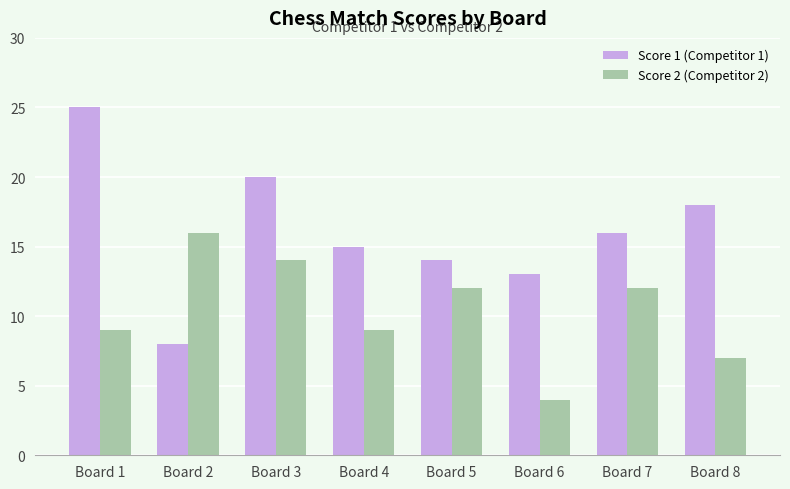

What is the value of the Score 1 (Competitor 1) bar at the 8th from the left?

18